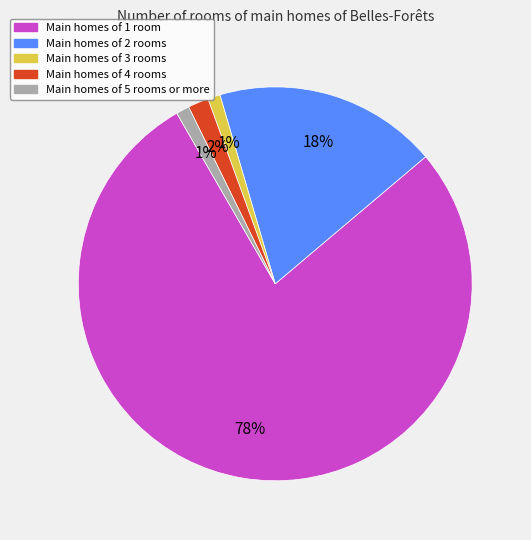

Does any single category account for the majority?

Yes